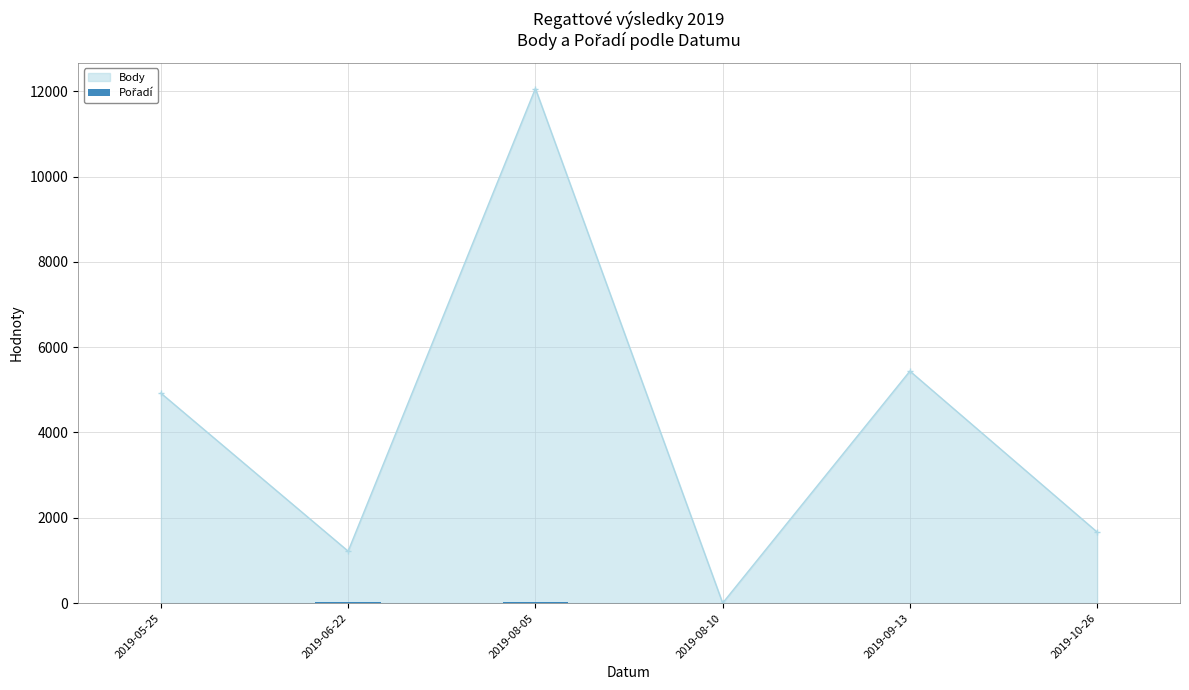

True or false: the data shows 16 at 2019-06-22.

True